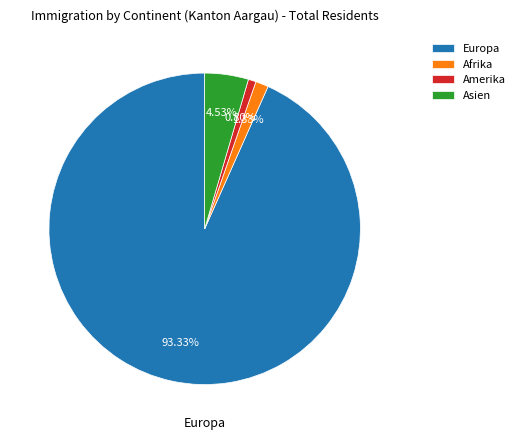

Which slice represents more than half of the pie?

Europa